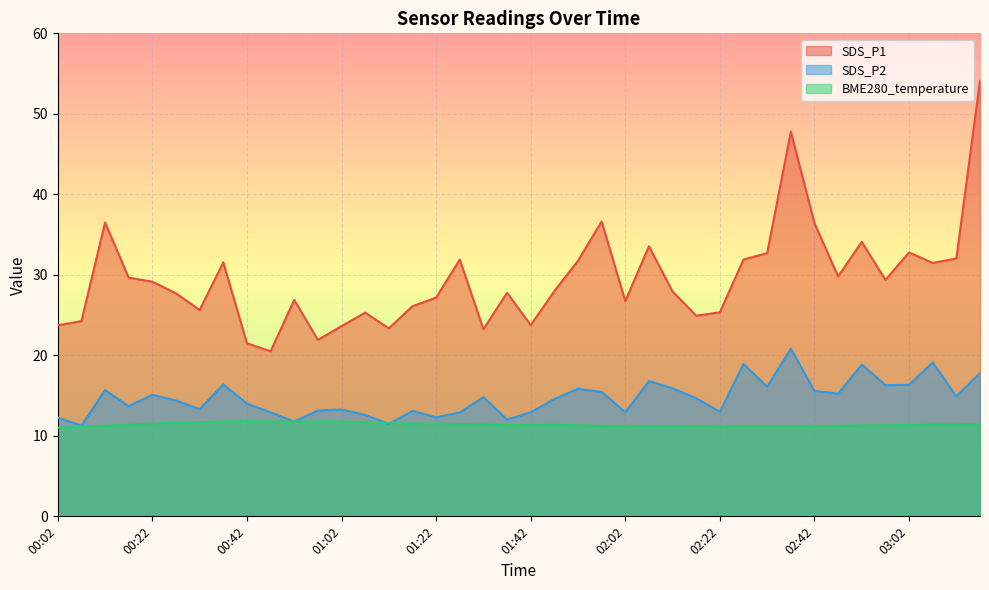

What is the difference between the BME280_temperature values at 00:42 and 02:17?

0.6